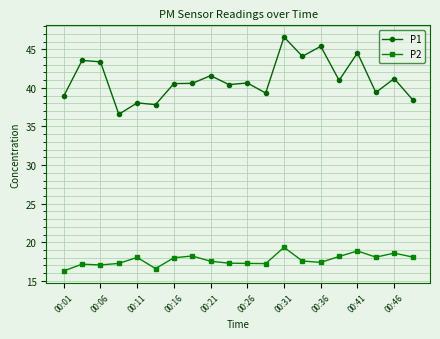

Rank the series by their average value, from lowest to highest.

P2, P1